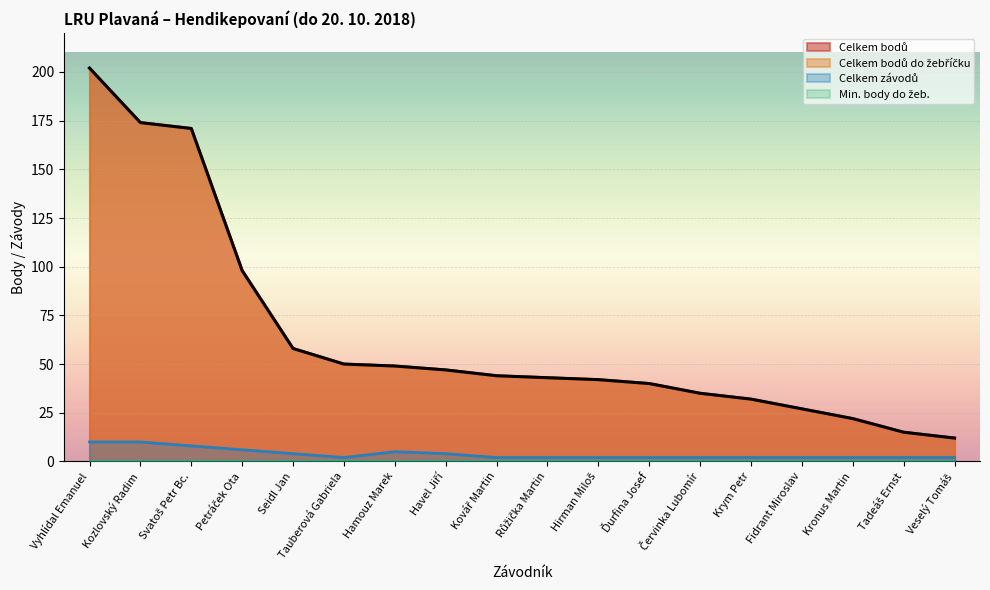

At which category is the sum across all series the highest?

Vyhlídal Emanuel